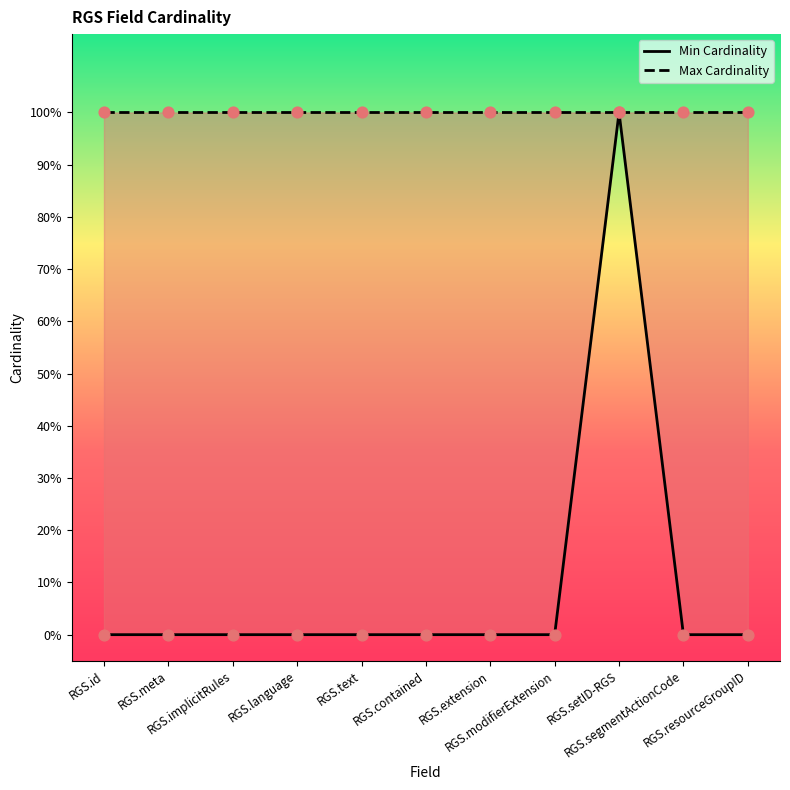

What is the total value across all series at RGS.segmentActionCode?

1